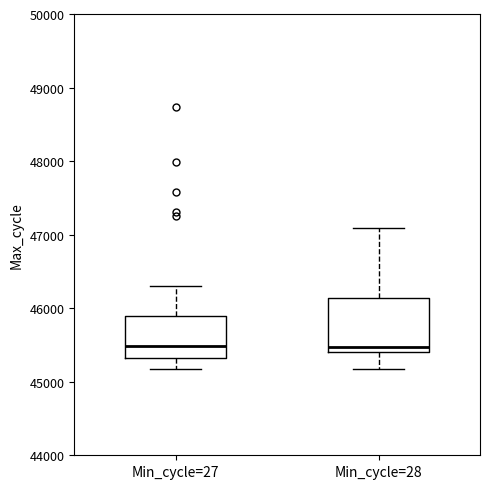

Comparing the boxes themselves (not the whiskers), which one is the tallest?

Min_cycle=28